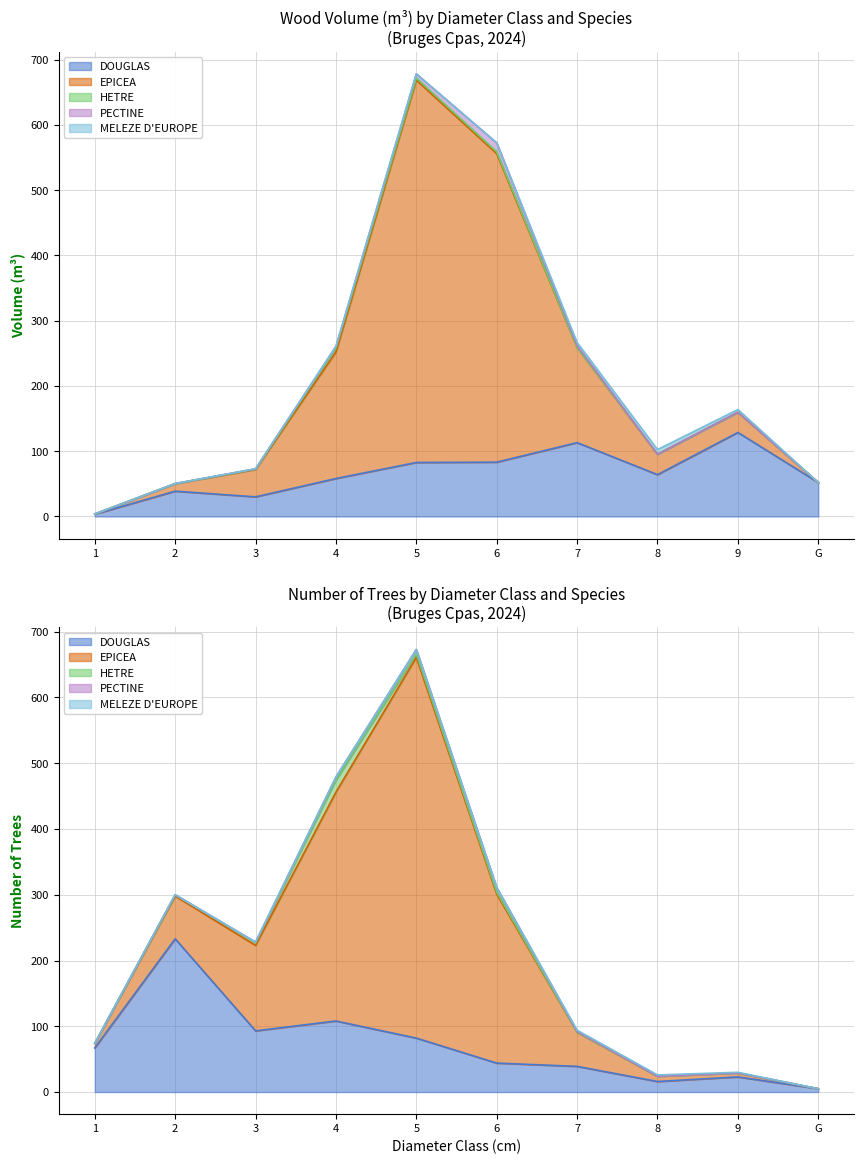

At how many categories does at least one series exceed 361?

2